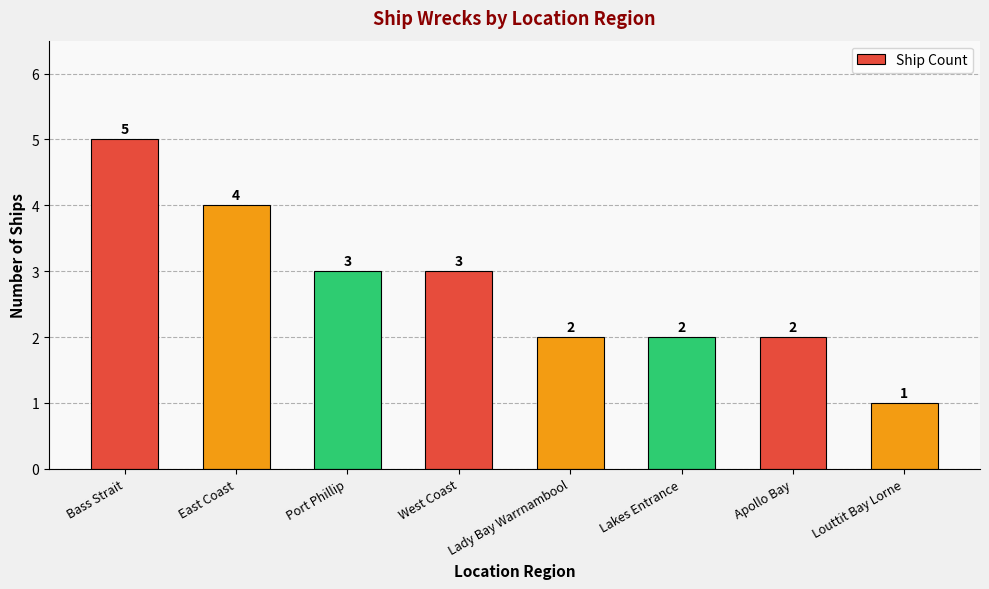

What position from the left is Louttit Bay Lorne?

8